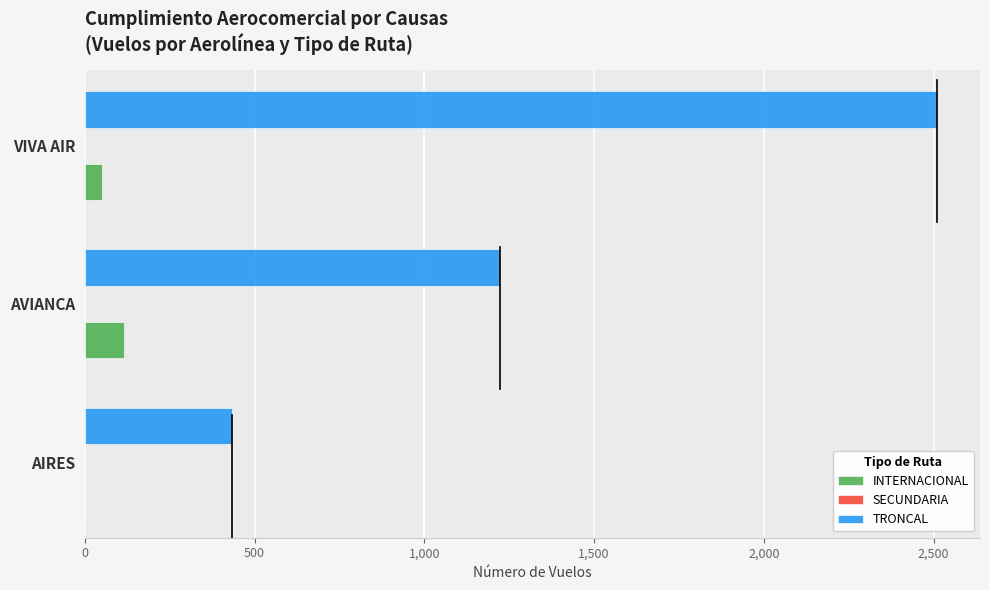

Which series has the largest total across all categories?

TRONCAL